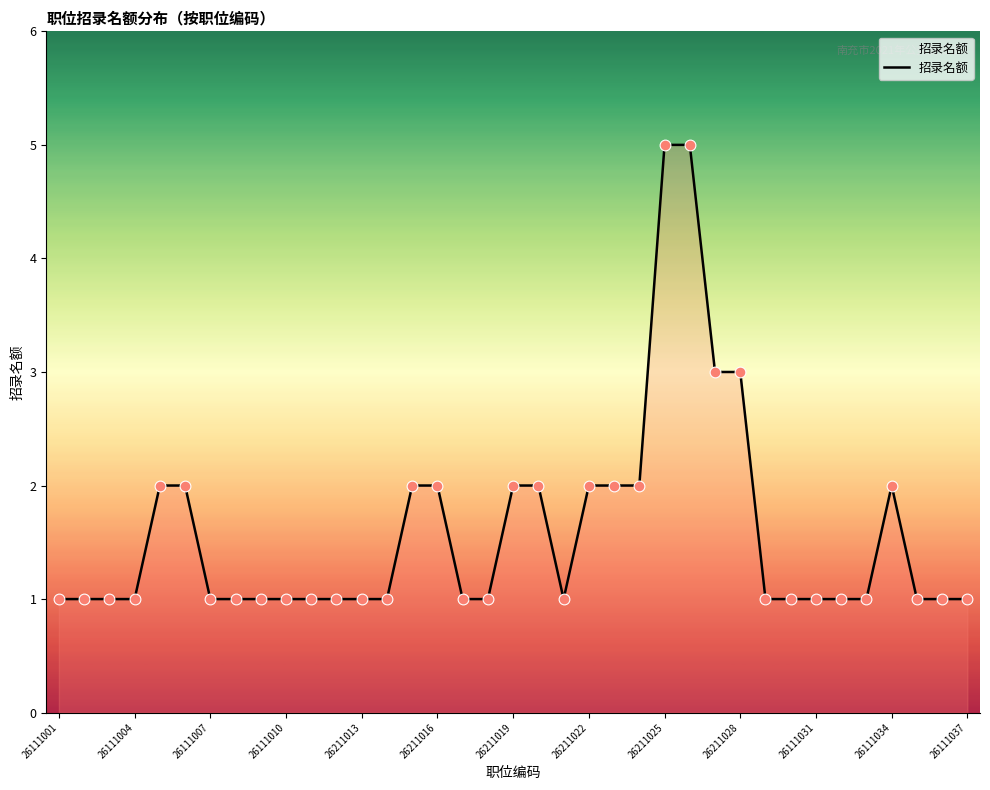

What is the greatest value displayed?

5